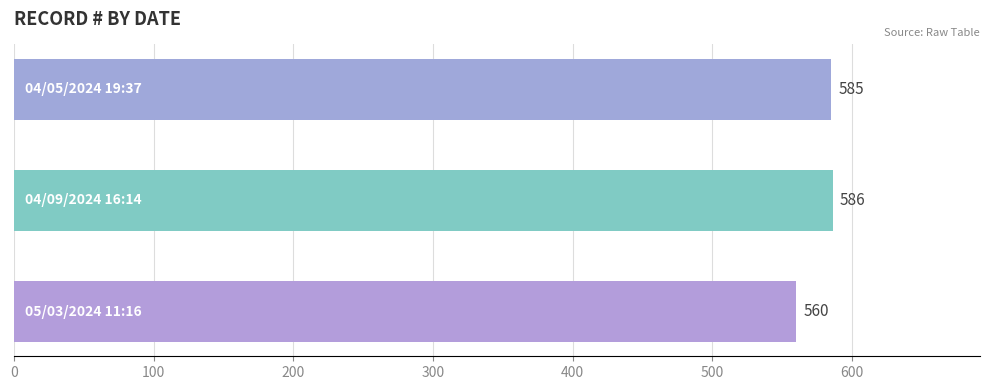

What is the sum of all values?

1731